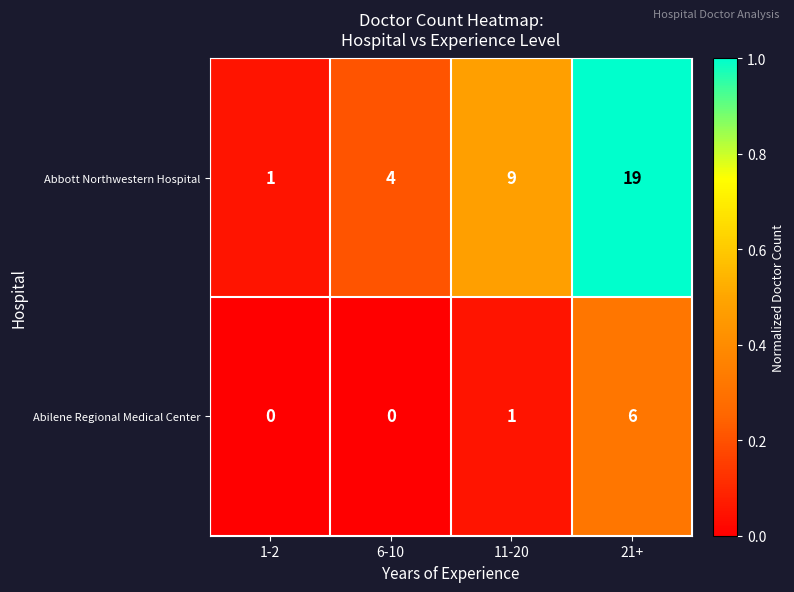

What is the sum of all Abbott Northwestern Hospital values?

33